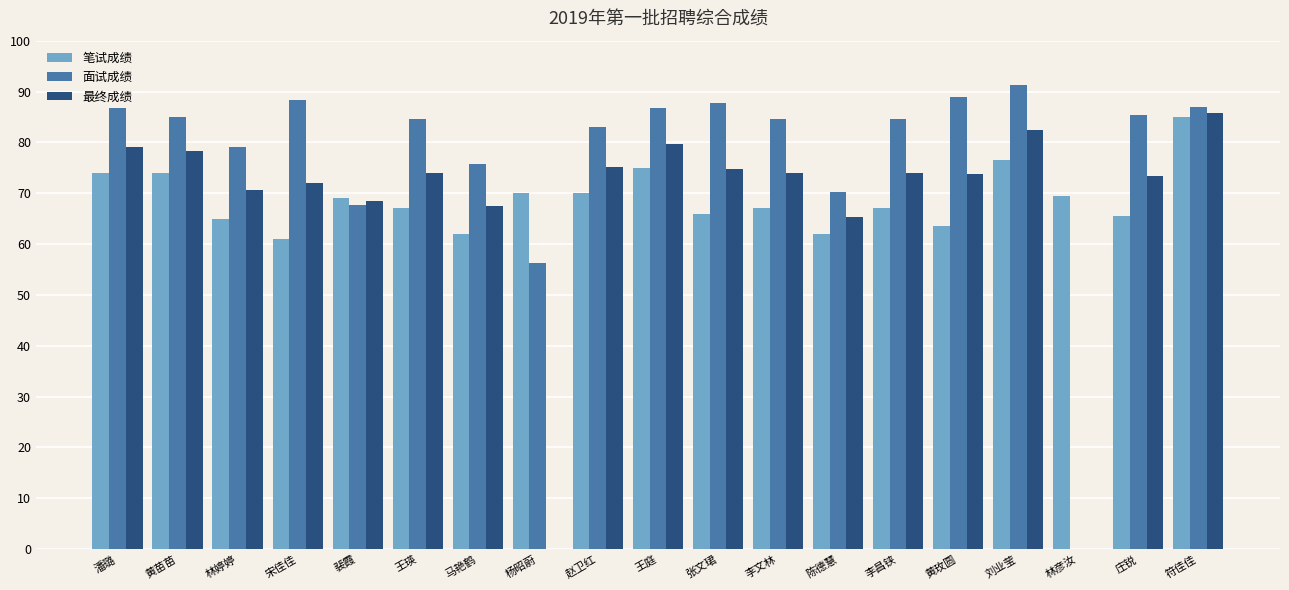

Is the value of 面试成绩 at 黄苗苗 greater than the value of 笔试成绩 at 马艳鹤?

Yes